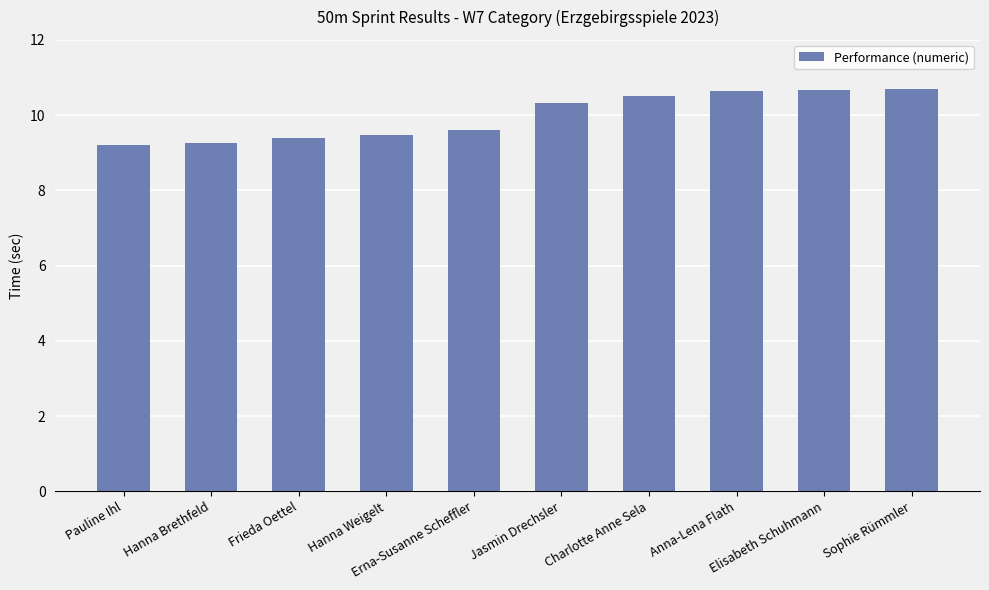

What is the minimum value shown in the chart?

9.2